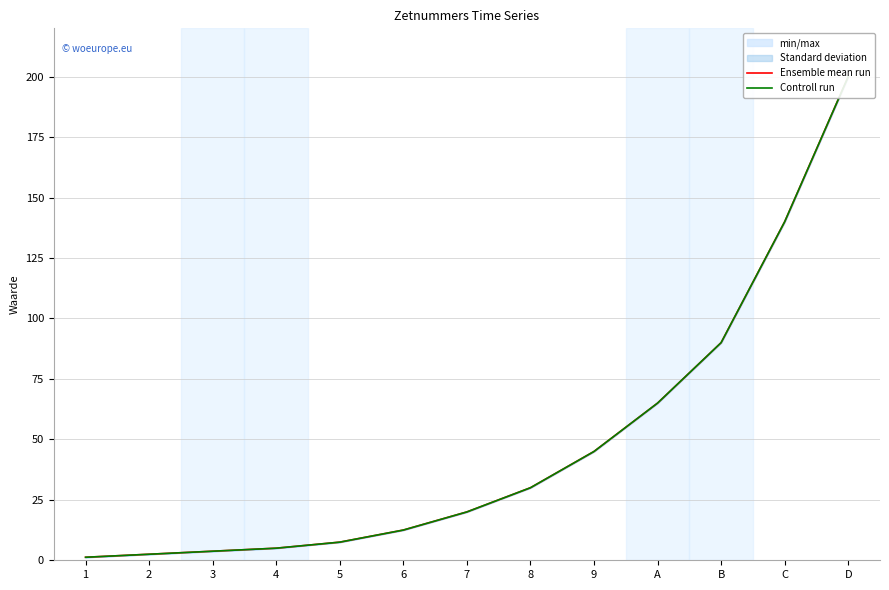

Which series has the largest total across all categories?

Ensemble mean run